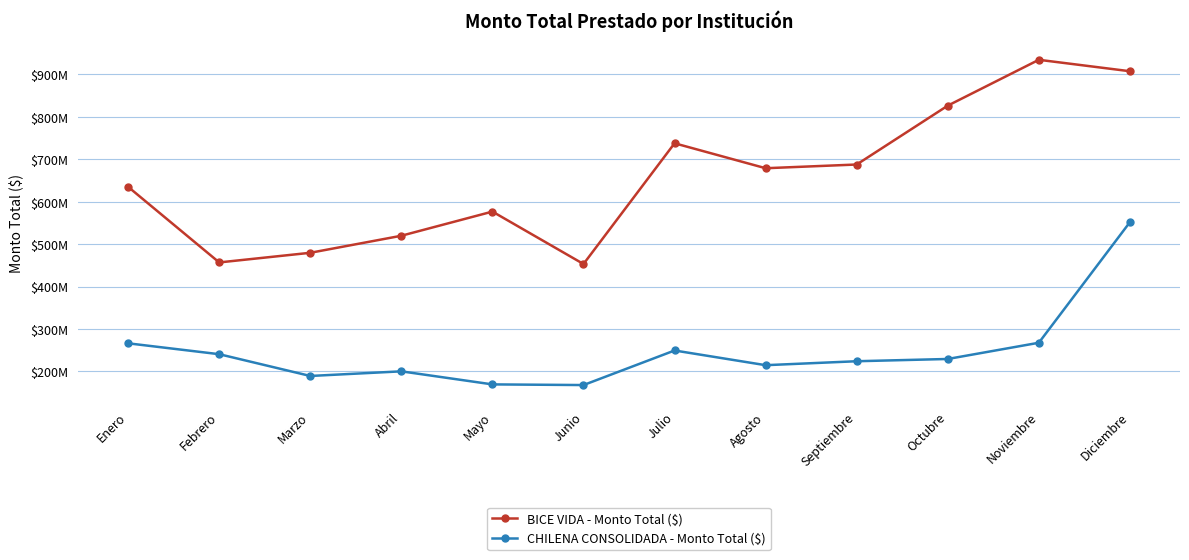

At which label does BICE VIDA - Monto Total ($) reach its minimum?

Junio